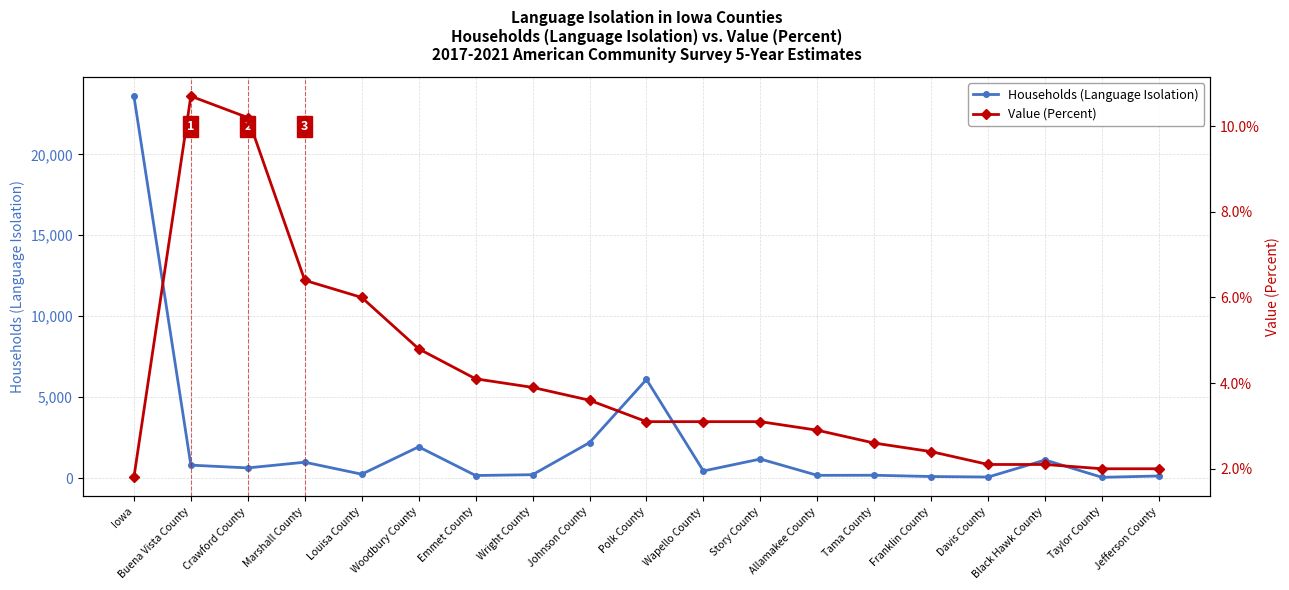

Reading left to right, what are all the values shown in this chart?

Households (Language Isolation): Iowa=23591.0	Buena Vista County=800.0	Crawford County=630.0	Marshall County=982.0	Louisa County=241.0	Woodbury County=1931.0	Emmet County=160.0	Wright County=211.0	Johnson County=2193.0	Polk County=6093.0	Wapello County=440.0	Story County=1178.0	Allamakee County=171.0	Tama County=176.0	Franklin County=98.0	Davis County=66.0	Black Hawk County=1118.0	Taylor County=48.0	Jefferson County=131.0
Value (Percent): Iowa=1.8	Buena Vista County=10.7	Crawford County=10.2	Marshall County=6.4	Louisa County=6.0	Woodbury County=4.8	Emmet County=4.1	Wright County=3.9	Johnson County=3.6	Polk County=3.1	Wapello County=3.1	Story County=3.1	Allamakee County=2.9	Tama County=2.6	Franklin County=2.4	Davis County=2.1	Black Hawk County=2.1	Taylor County=2.0	Jefferson County=2.0